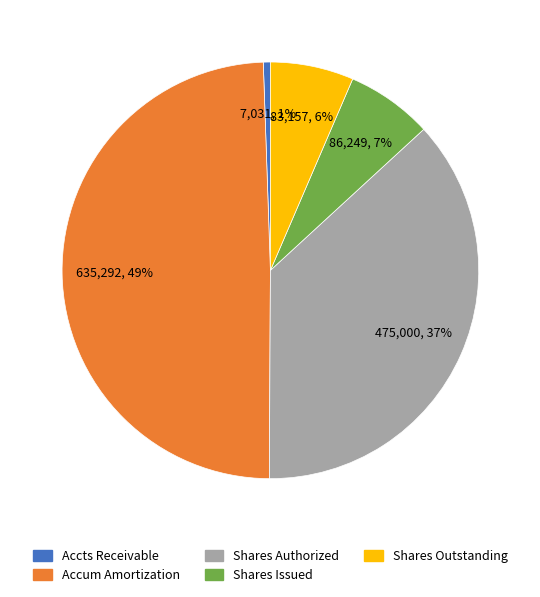

Does any single category account for the majority?

No